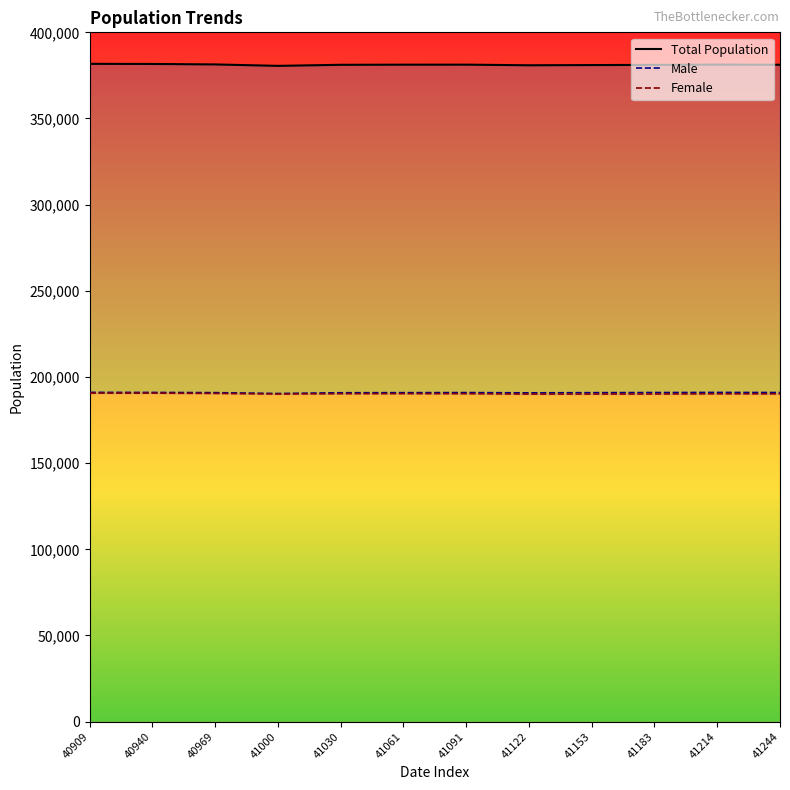

Reading right to left, extract all data points from this chart.

Total Population: 41244=381196	41214=381272	41183=381103	41153=381006	41122=380880	41091=381247	41061=381232	41030=381155	41000=380538	40969=381374	40940=381649	40909=381713
Male: 41244=190980	41214=191034	41183=190968	41153=190900	41122=190797	41091=190947	41061=190899	41030=190850	41000=190417	40969=190913	40940=191021	40909=191066
Female: 41244=190216	41214=190238	41183=190135	41153=190106	41122=190083	41091=190300	41061=190333	41030=190305	41000=190121	40969=190461	40940=190628	40909=190647